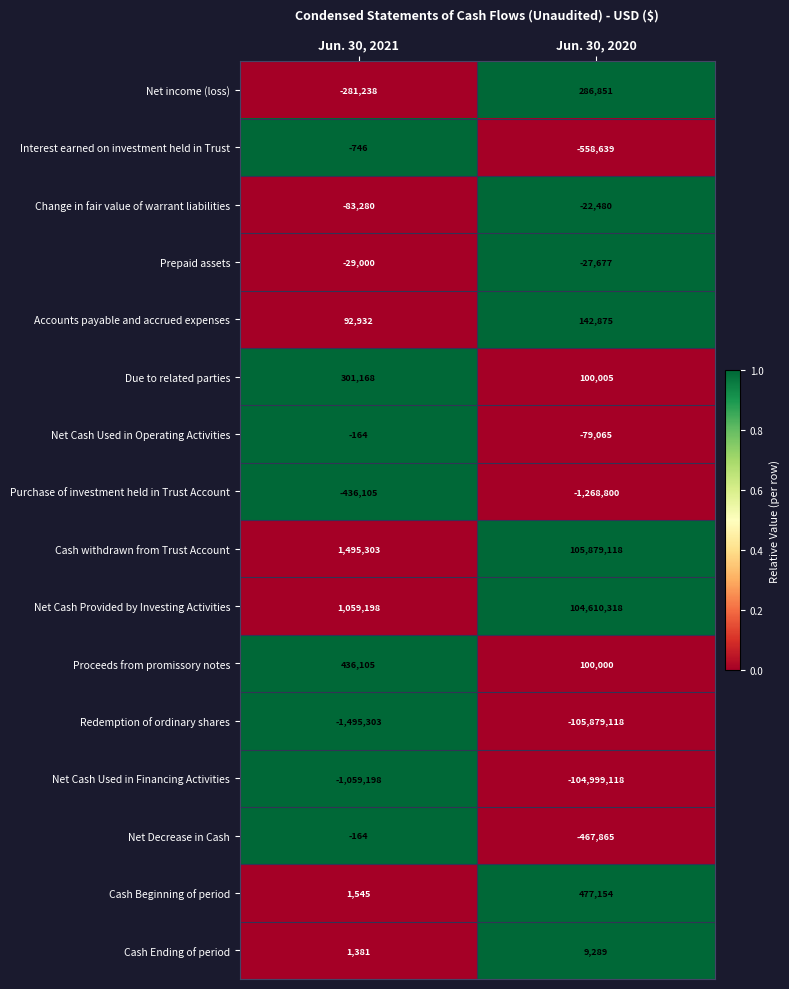

What is the difference between the maximum and minimum values in the Cash Beginning of period series?

475609